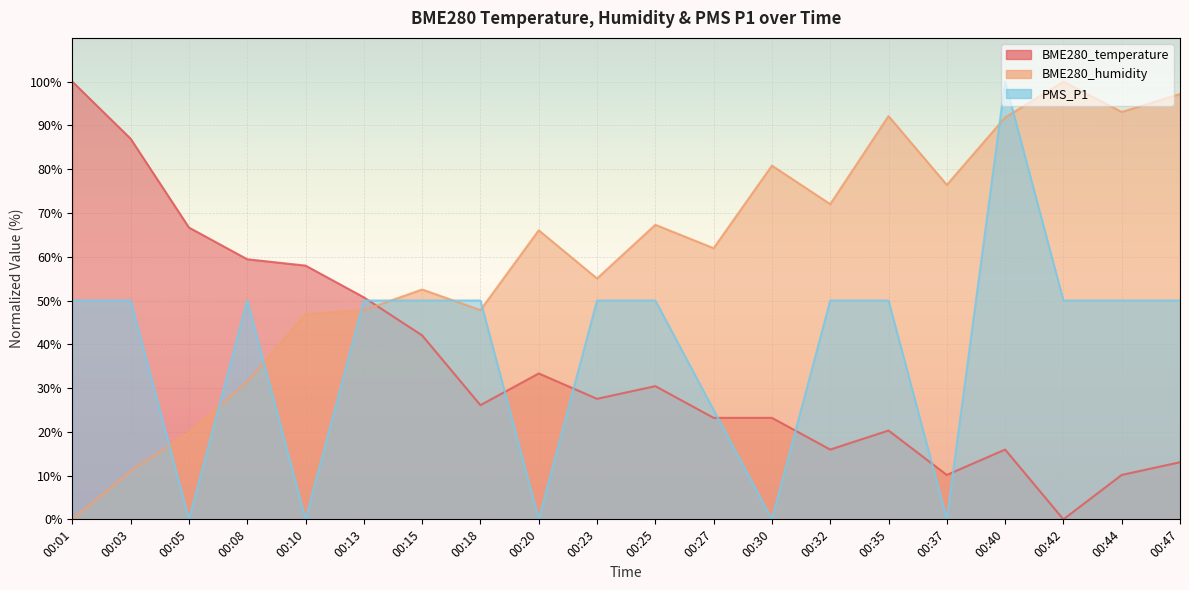

Between 00:27 and 00:05, which is larger?

00:05